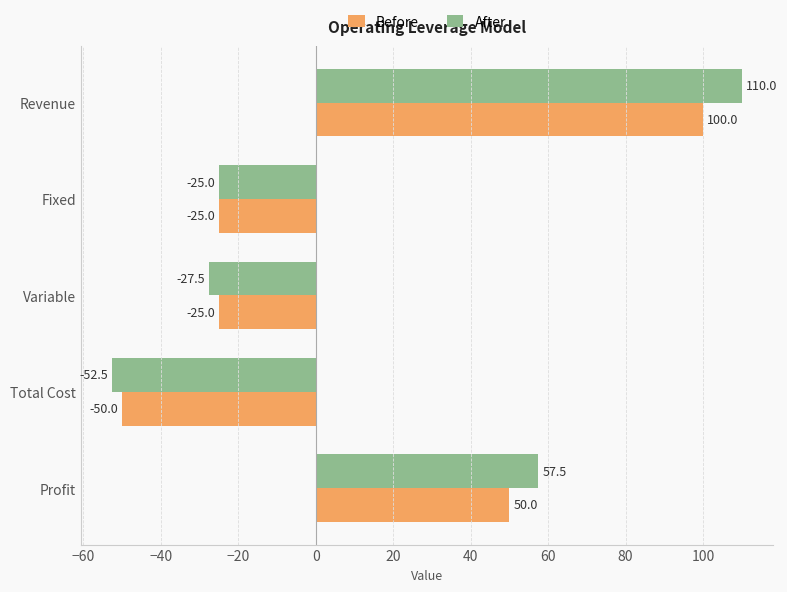

Rank the series at Total Cost from highest to lowest value.

Before, After